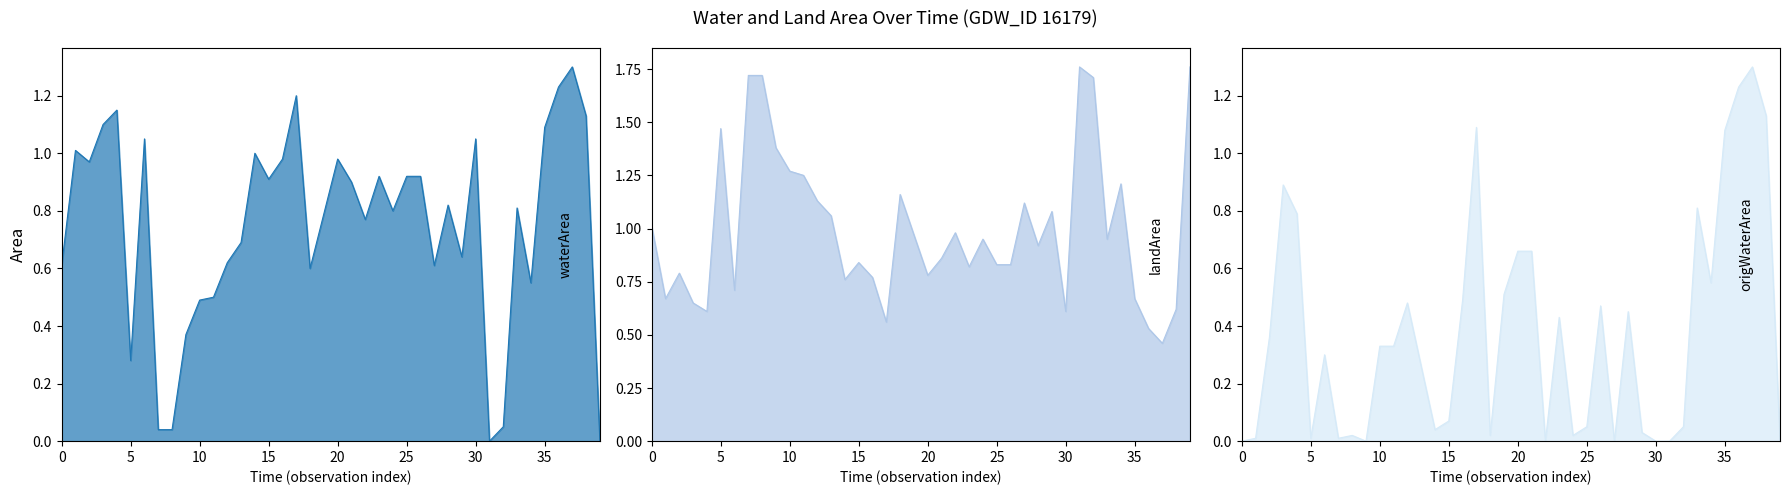

What is the label of the 24th point from the right?

16